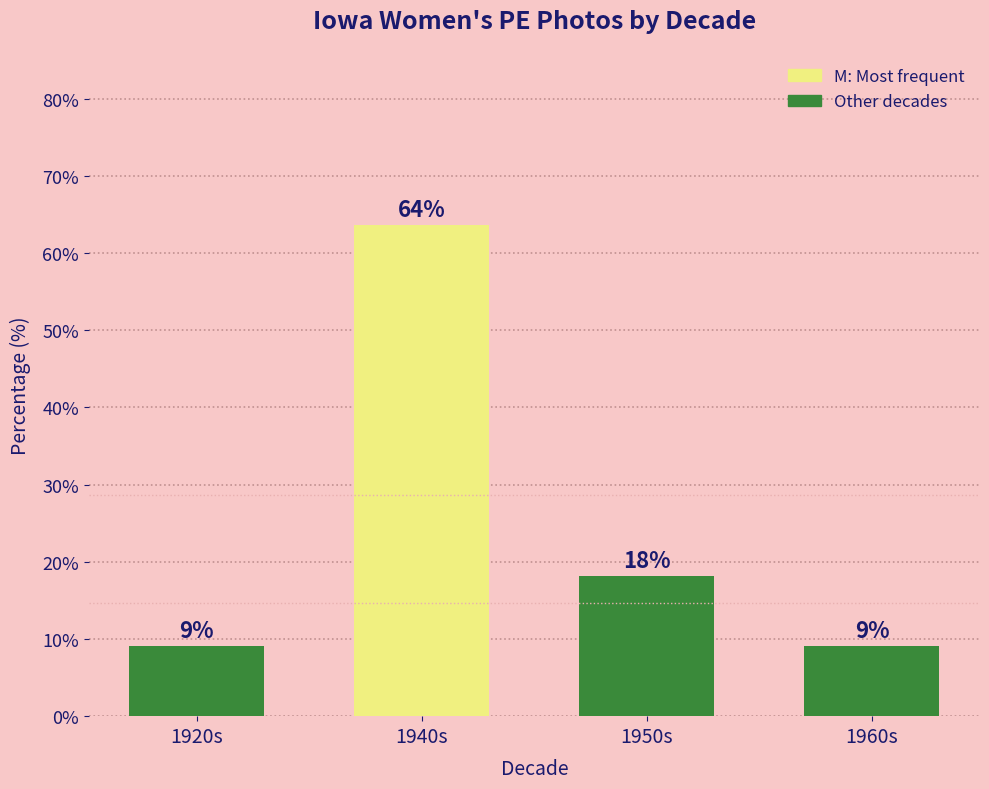

What is the sum of the values at 1940s and 1950s?

81.8